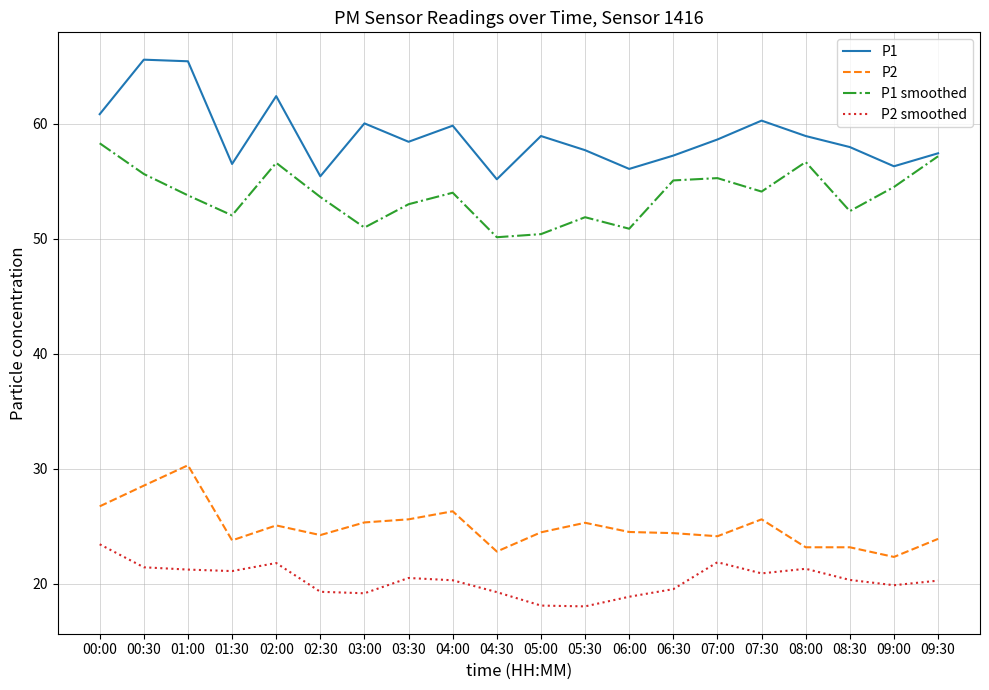

What is the maximum value shown in the chart?

65.6